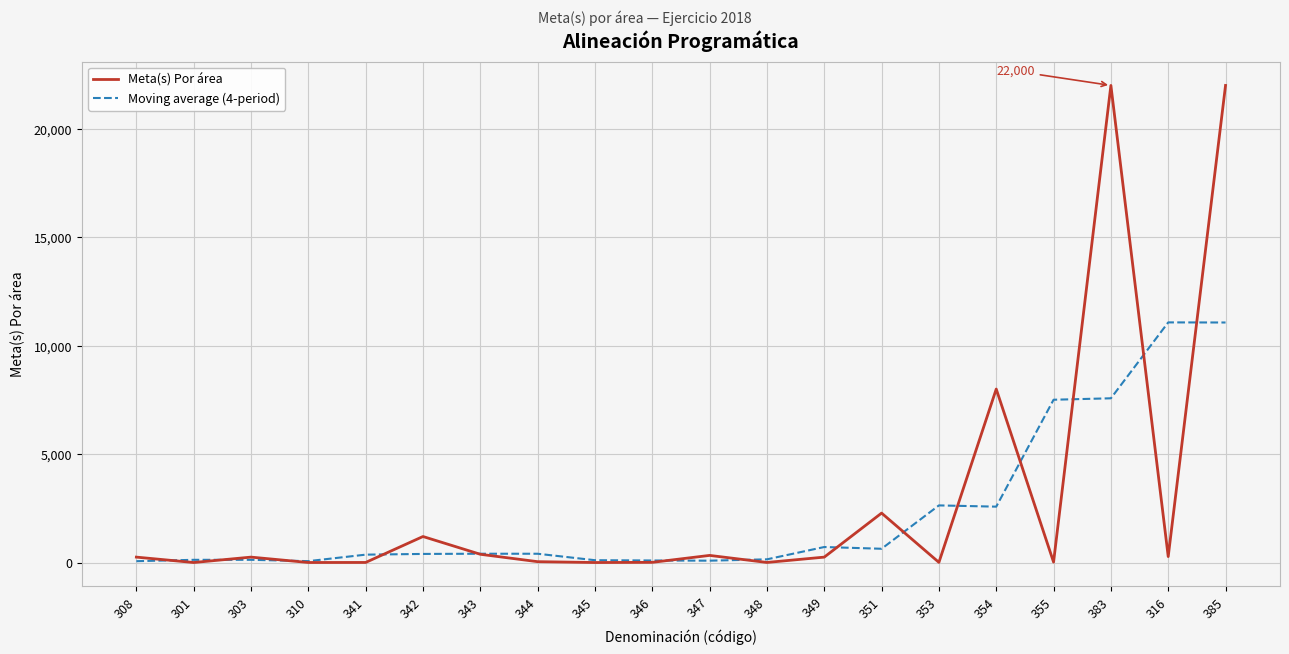

At which category is the sum across all series the highest?

385